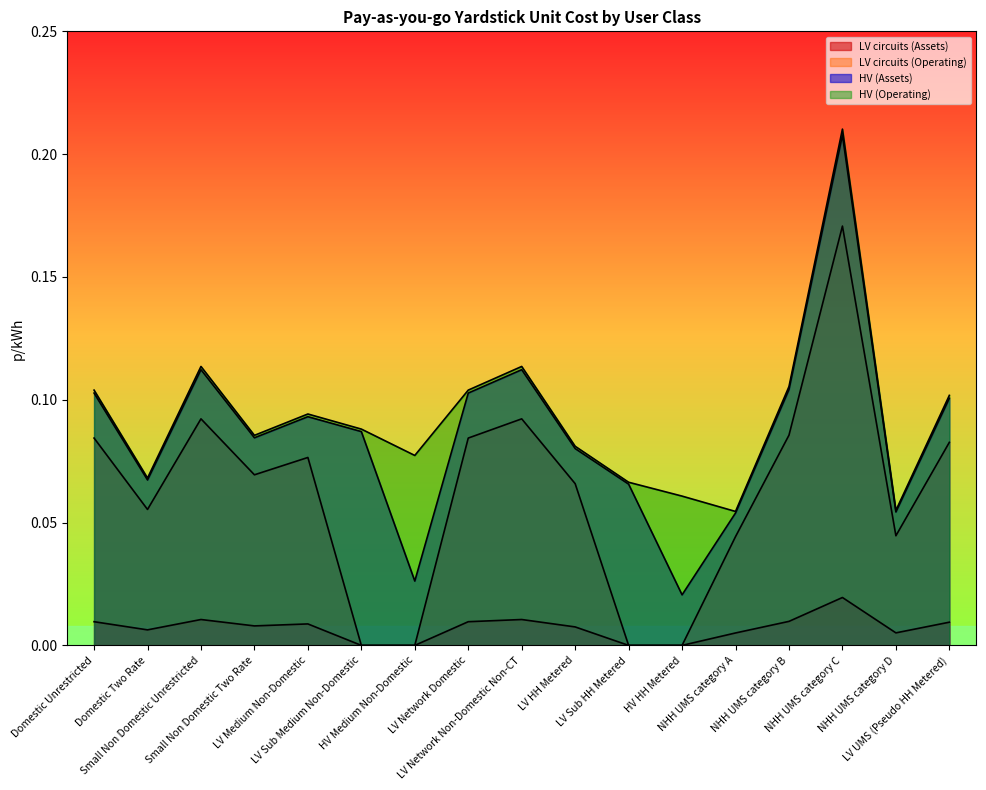

Is the value of LV circuits (Operating) at Domestic Two Rate greater than the value of LV circuits (Assets) at NHH UMS category D?

Yes